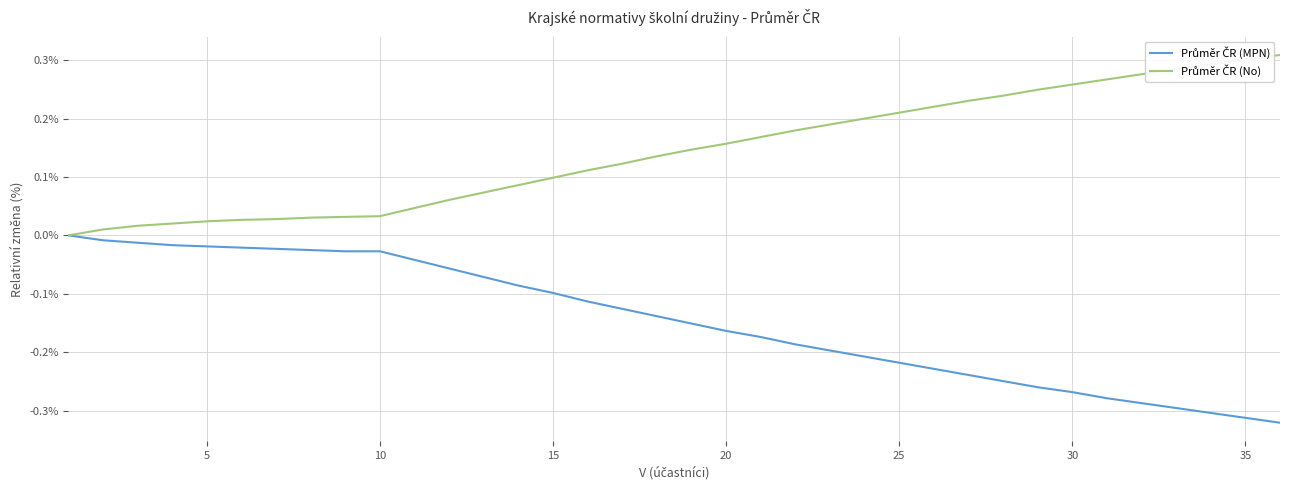

How many lines are shown in the chart?

2